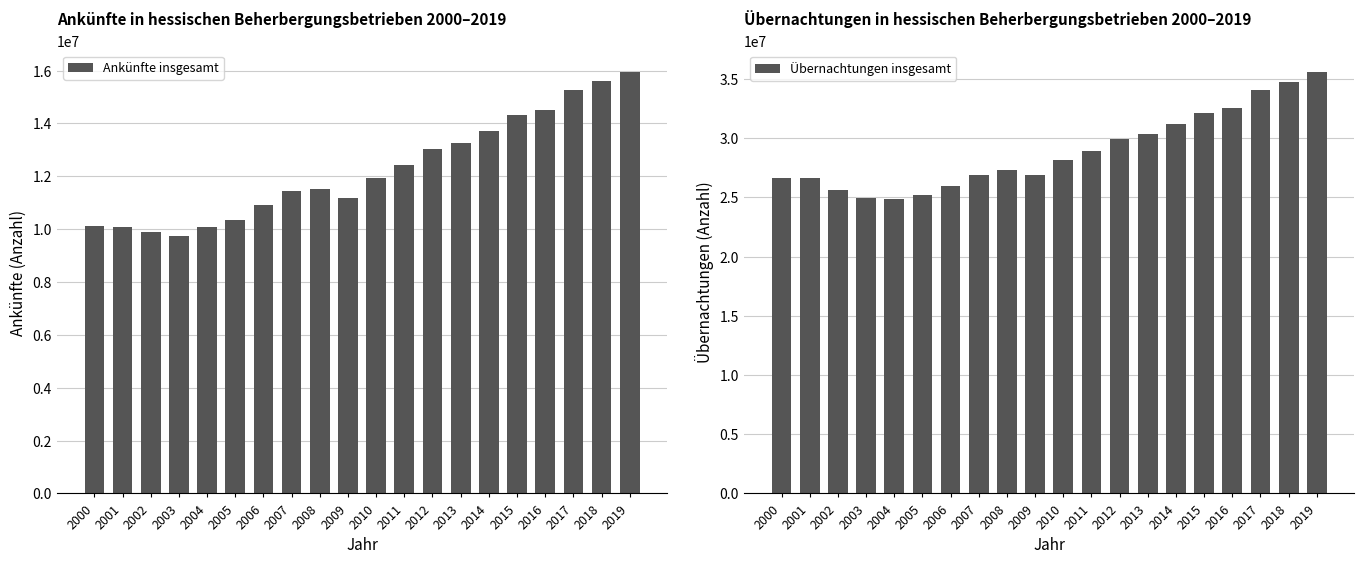

Between 2009 and 2004, which is larger?

2009